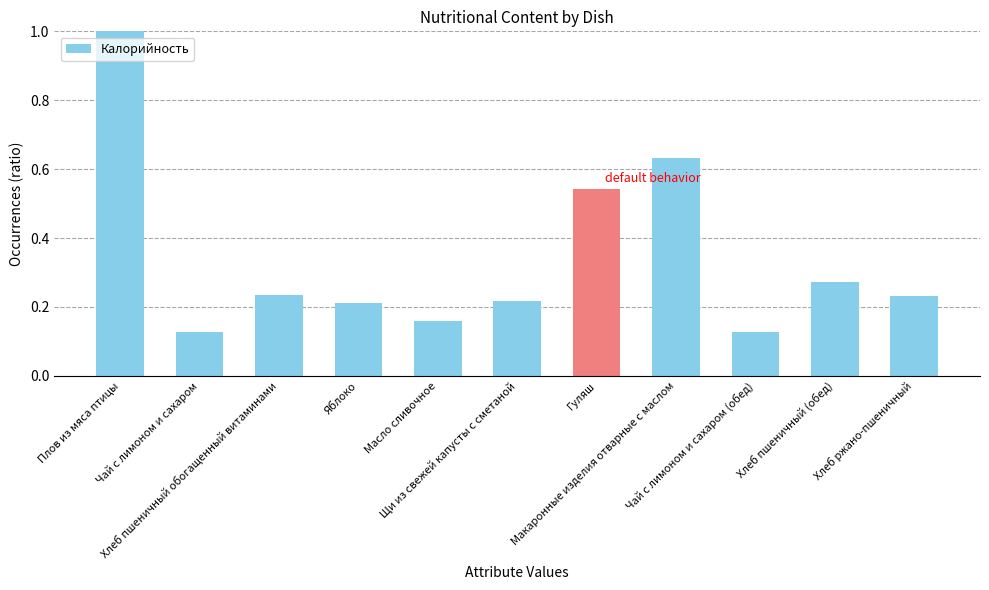

What is the maximum value shown in the chart?

1.0